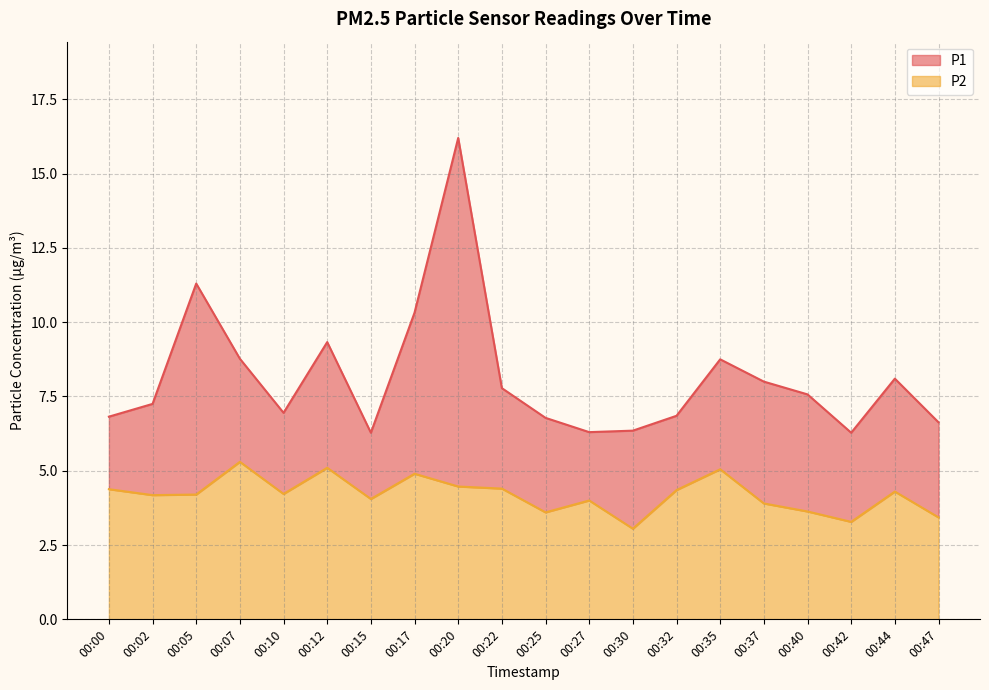

At which category does P2 reach its first local valley?

00:02